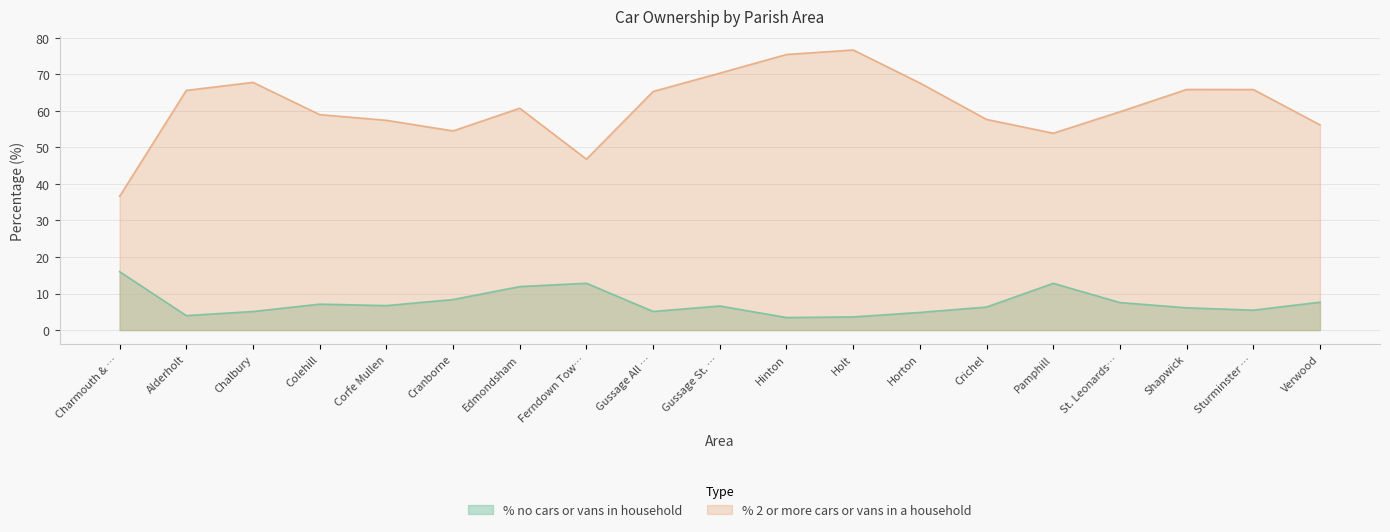

Which series has the largest total across all categories?

% 2 or more cars or vans in a household